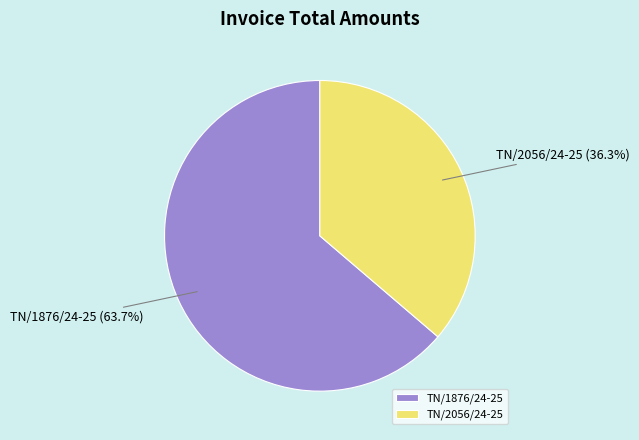

What is the ratio of the value at TN/2056/24-25 to the value at TN/1876/24-25?

0.6